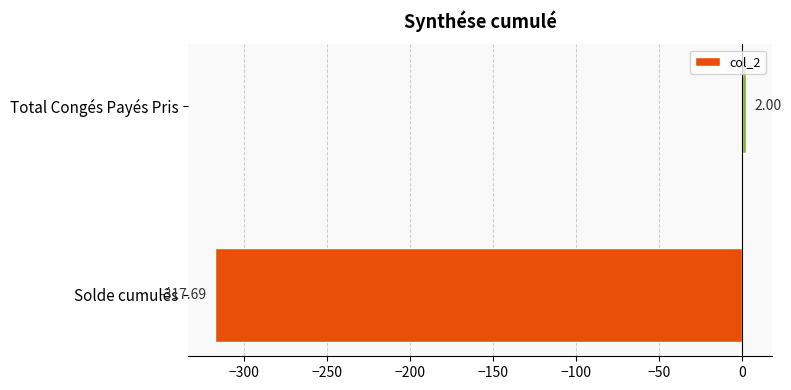

What is the greatest value displayed?

2.0